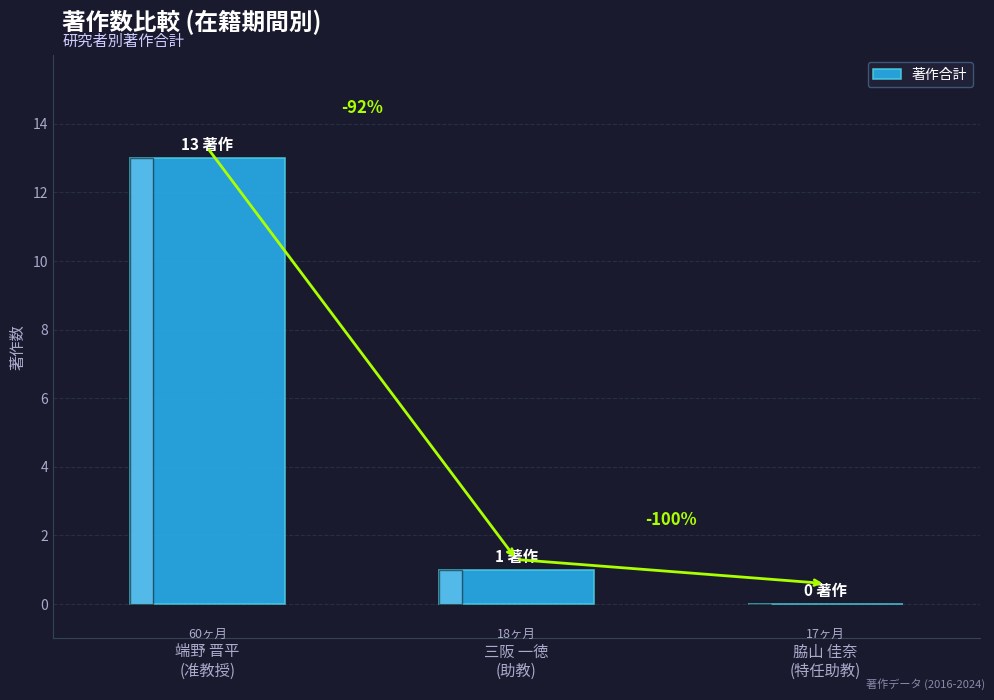

Are the bars horizontal?

No